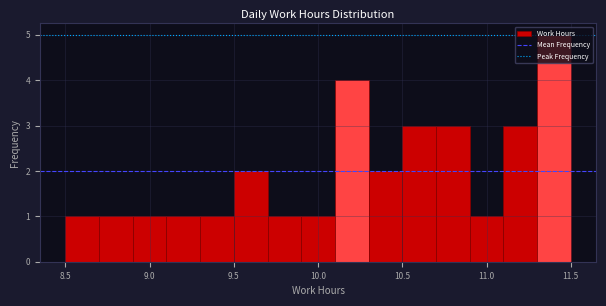

Reading left to right, list every bar in this chart as the range it spans on the x-axis followed by its height. The values are not printed on the chart, so give them approximately, as read against the axis.

8.5 to 8.7: 1
8.7 to 8.9: 1
8.9 to 9.1: 1
9.1 to 9.3: 1
9.3 to 9.5: 1
9.5 to 9.7: 2
9.7 to 9.9: 1
9.9 to 10.1: 1
10.1 to 10.3: 4
10.3 to 10.5: 2
10.5 to 10.7: 3
10.7 to 10.9: 3
10.9 to 11.1: 1
11.1 to 11.3: 3
11.3 to 11.5: 5